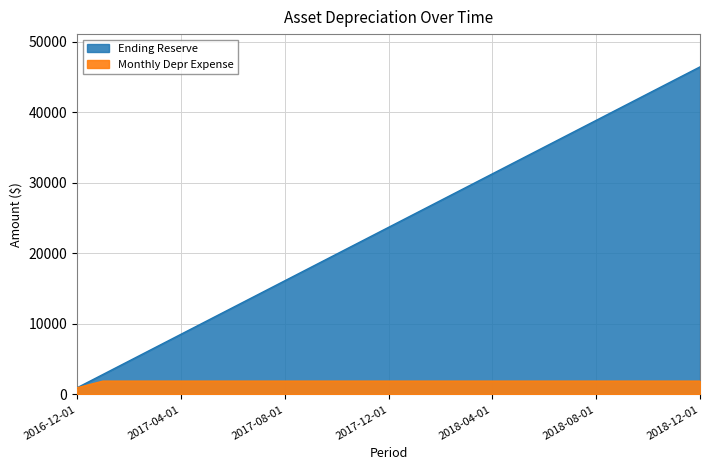

What position from the right is 2018-09-01?

4